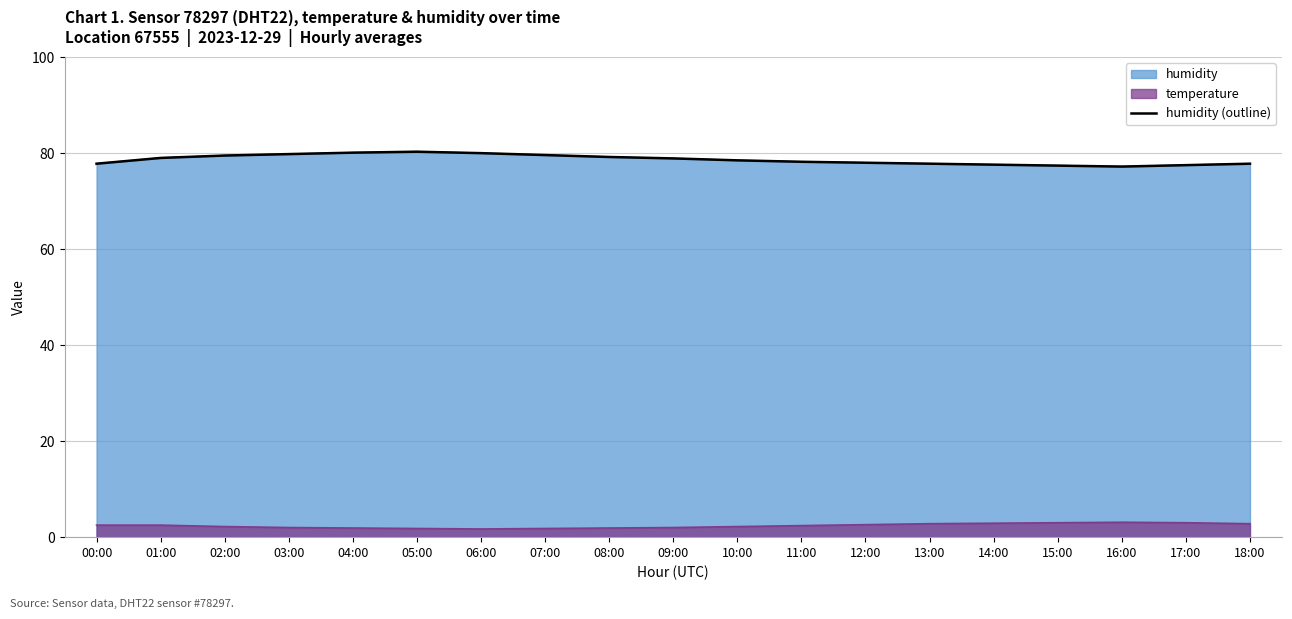

Which series has the largest range (max minus min)?

humidity